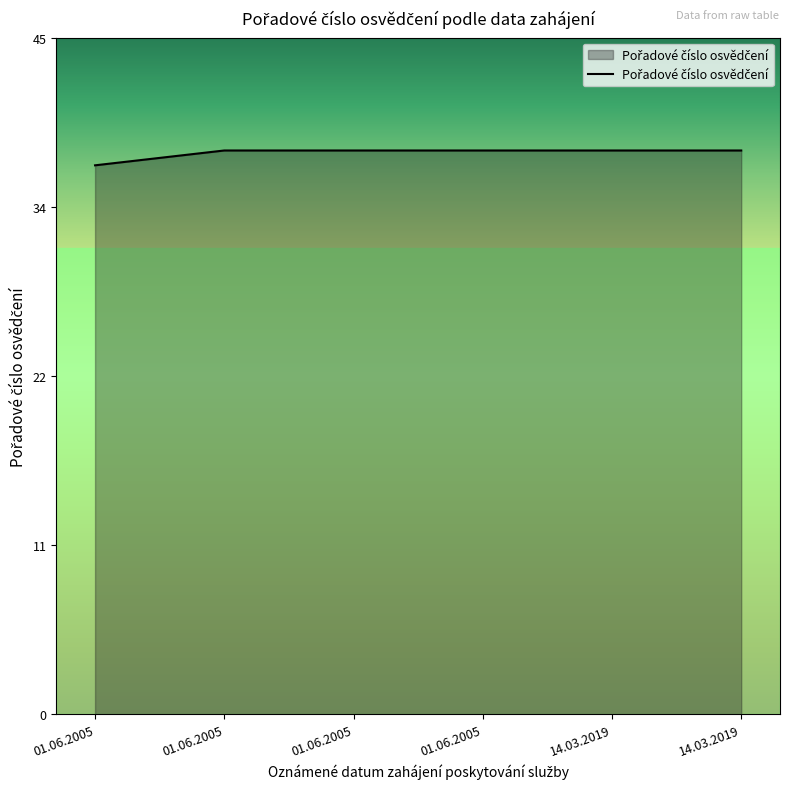

Does the chart display data point markers on the line(s)?

No